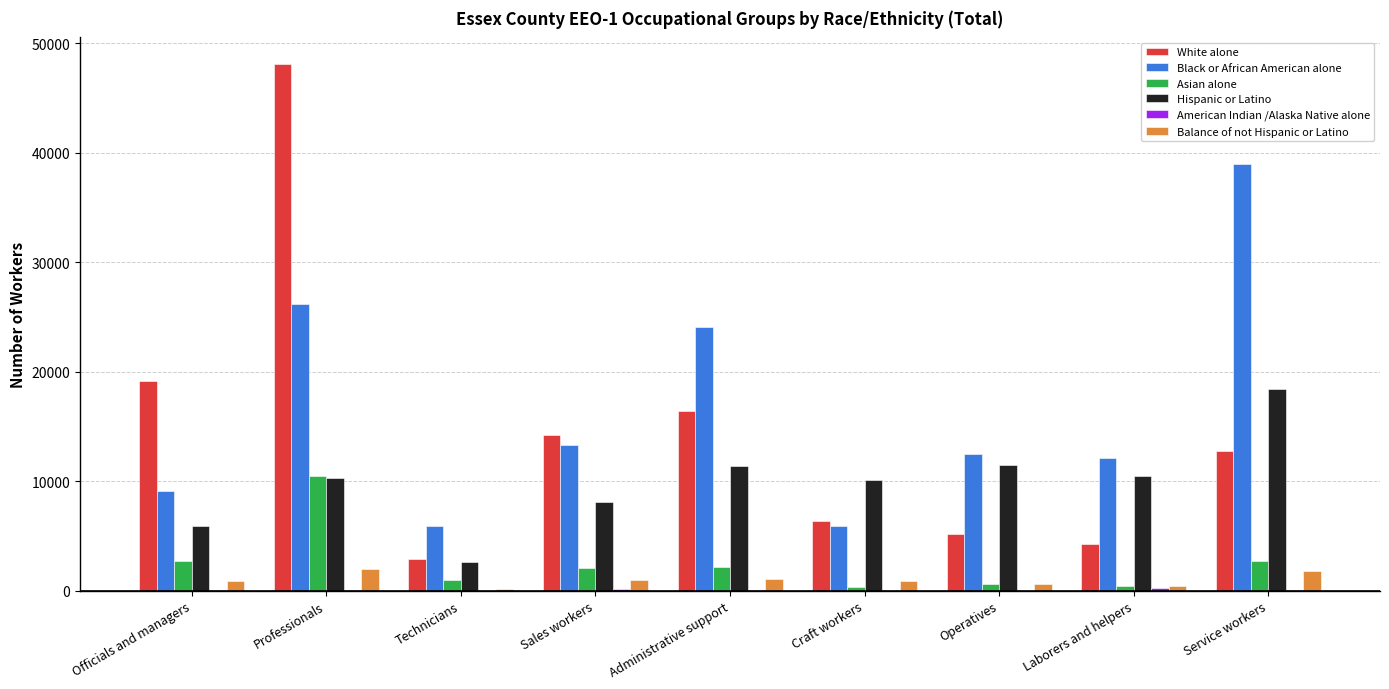

Which label corresponds to the largest value in the chart?

Professionals